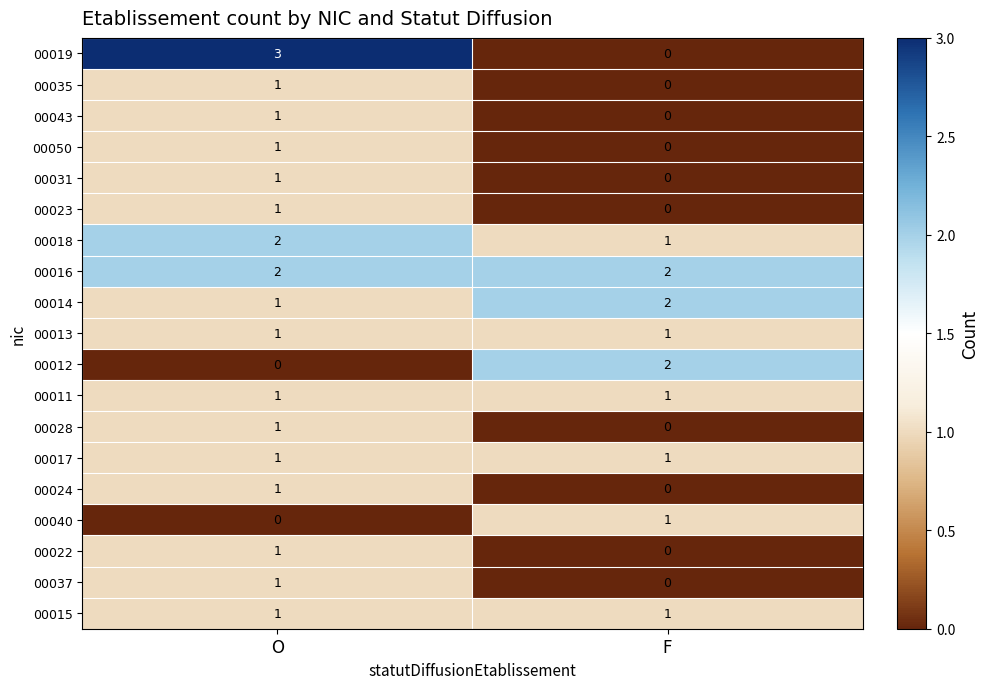

What is the maximum value shown in the chart?

3